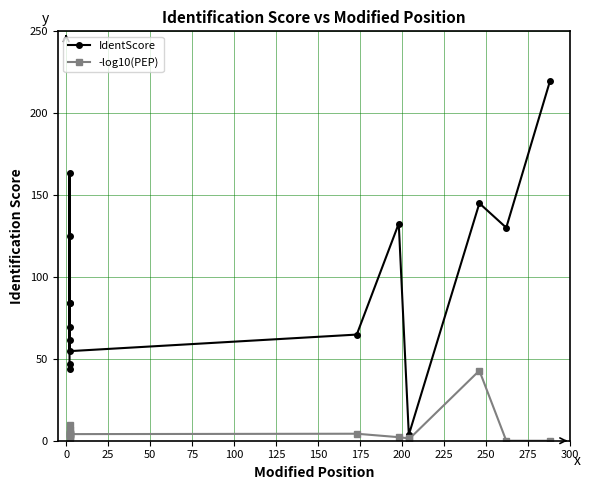

List the series in order of their peak value, highest first.

IdentScore, -log10(PEP)